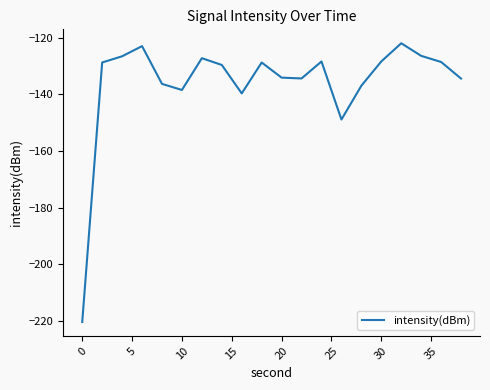

What is the difference between the second highest and minimum values?

97.4